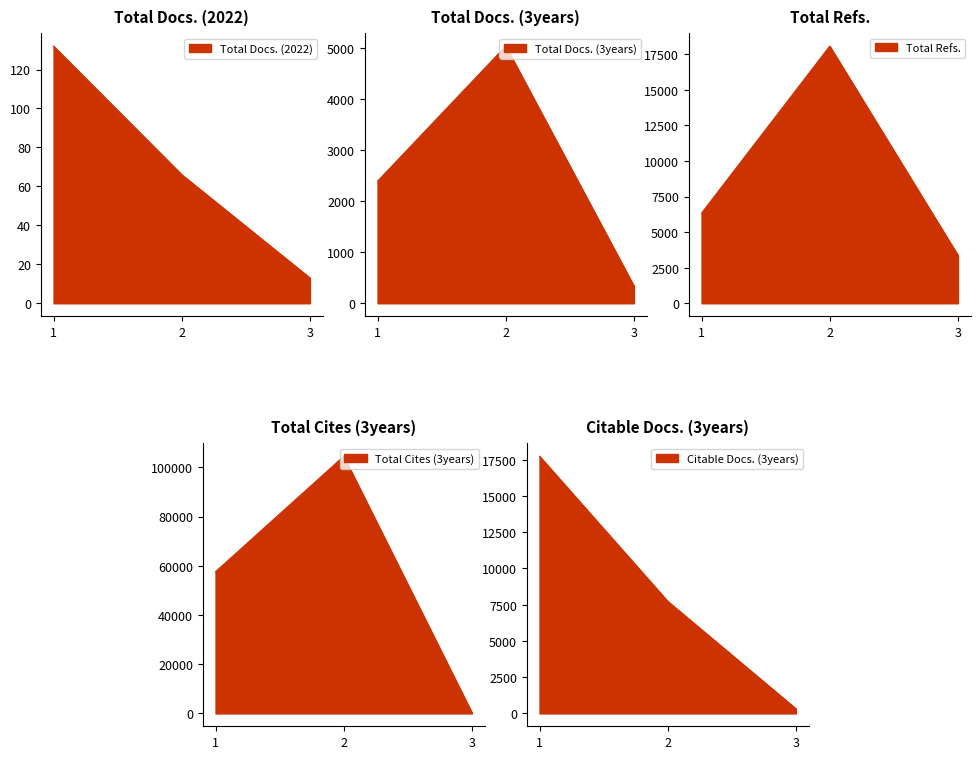

The value of Total Cites (3years) at 1 is 57597. True or false?

True